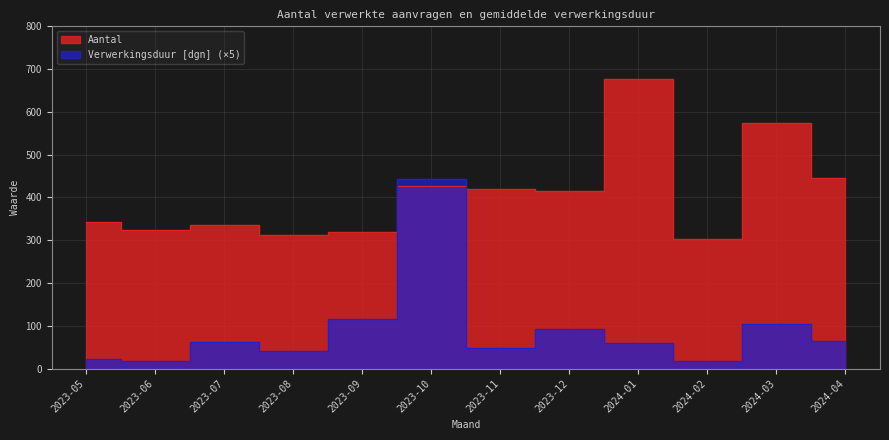

Reading left to right, extract all data points from this chart.

Aantal: 2023-05=342.0	2023-06=323.0	2023-07=335.0	2023-08=312.0	2023-09=320.0	2023-10=426.0	2023-11=419.0	2023-12=416.0	2024-01=678.0	2024-02=303.0	2024-03=574.0	2024-04=446.0
Verwerkingsduur [dgn]: 2023-05=21.9	2023-06=18.5	2023-07=61.5	2023-08=41.6	2023-09=115.5	2023-10=443.9	2023-11=48.6	2023-12=91.4	2024-01=59.4	2024-02=17.4	2024-03=104.3	2024-04=64.3